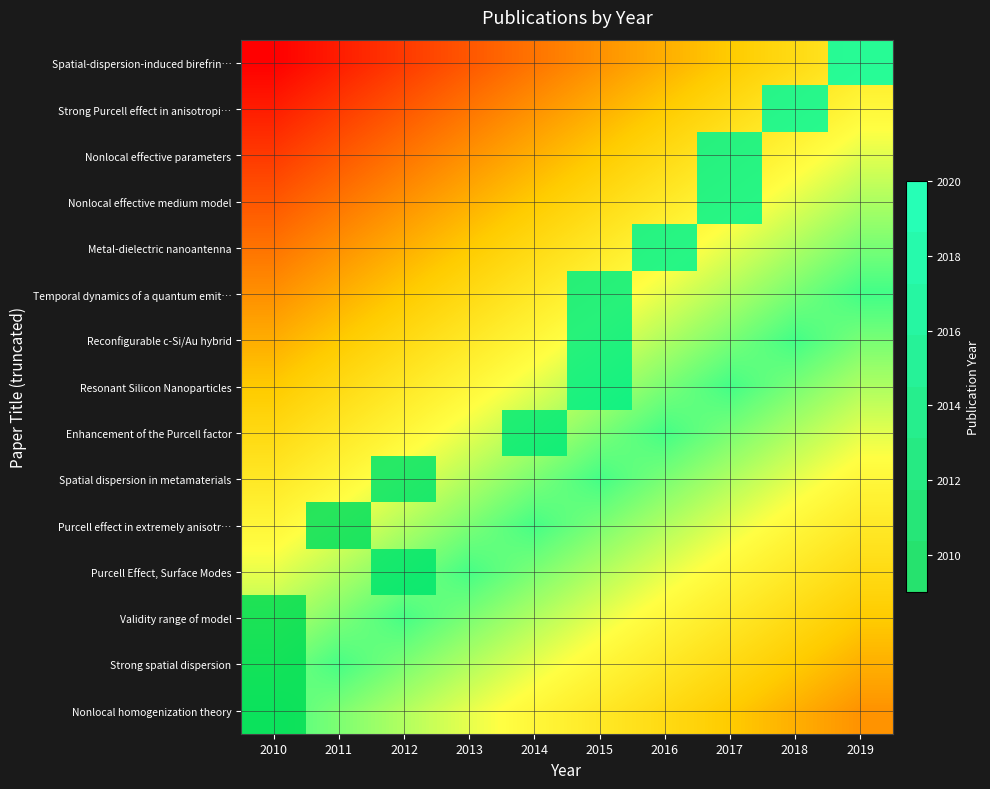

At which label does Spatial-dispersion-induced birefrin… reach its minimum?

2010